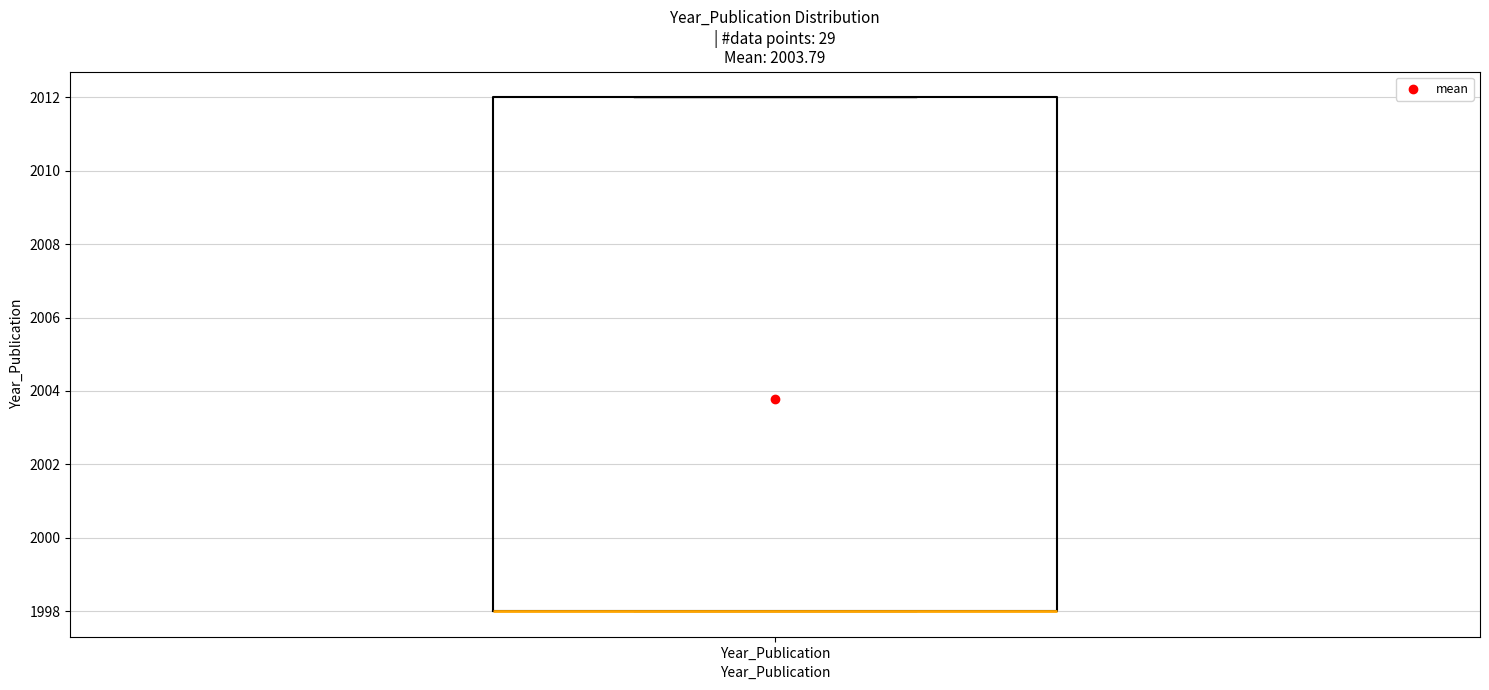

Where is the lower edge of the box for Year_Publication on the y-axis? The values are not printed on the chart, so give them approximately, as read against the axis.

1998